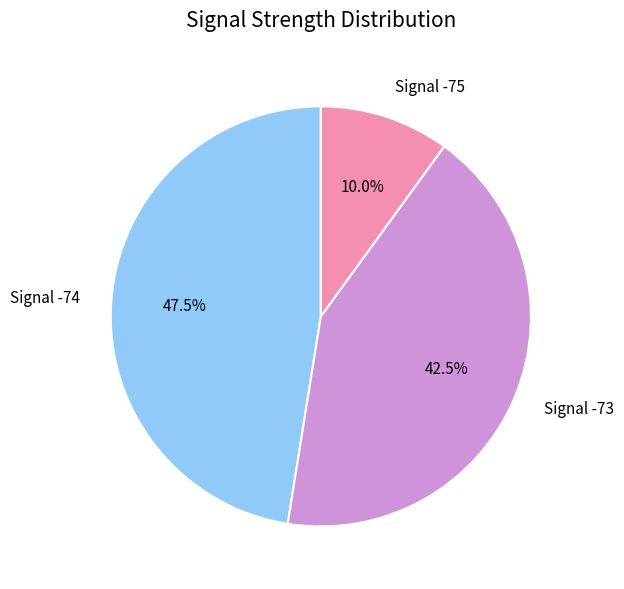

How much of the chart is everything except Signal -74?

52.5%